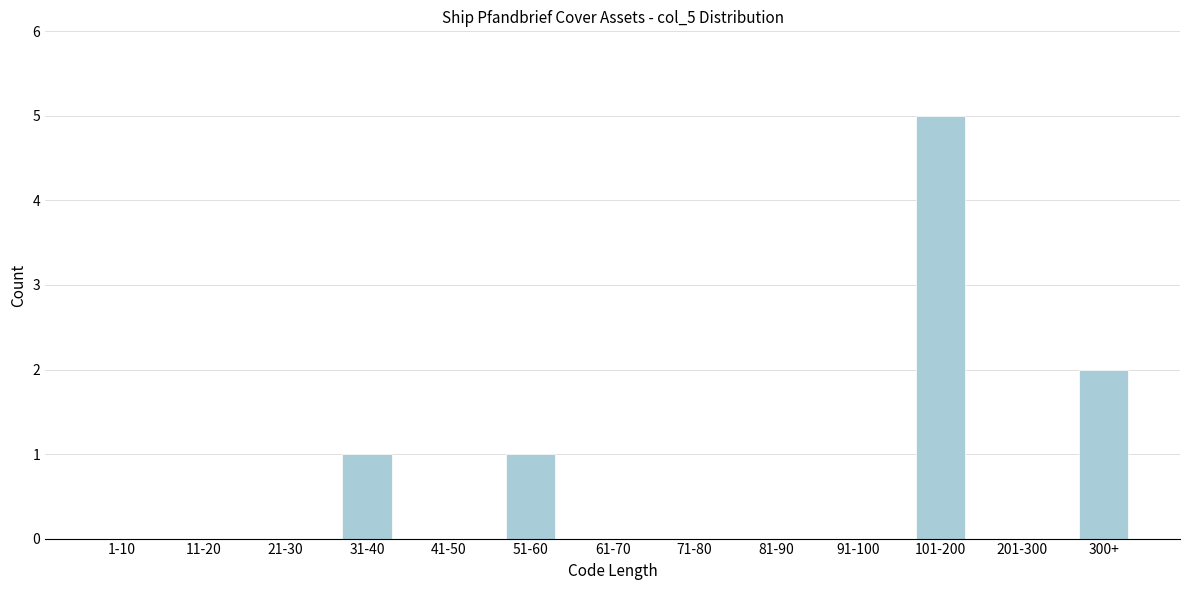

Reading left to right, what are all the values shown in this chart?

1-10=0	11-20=0	21-30=0	31-40=1	41-50=0	51-60=1	61-70=0	71-80=0	81-90=0	91-100=0	101-200=5	201-300=0	300+=2